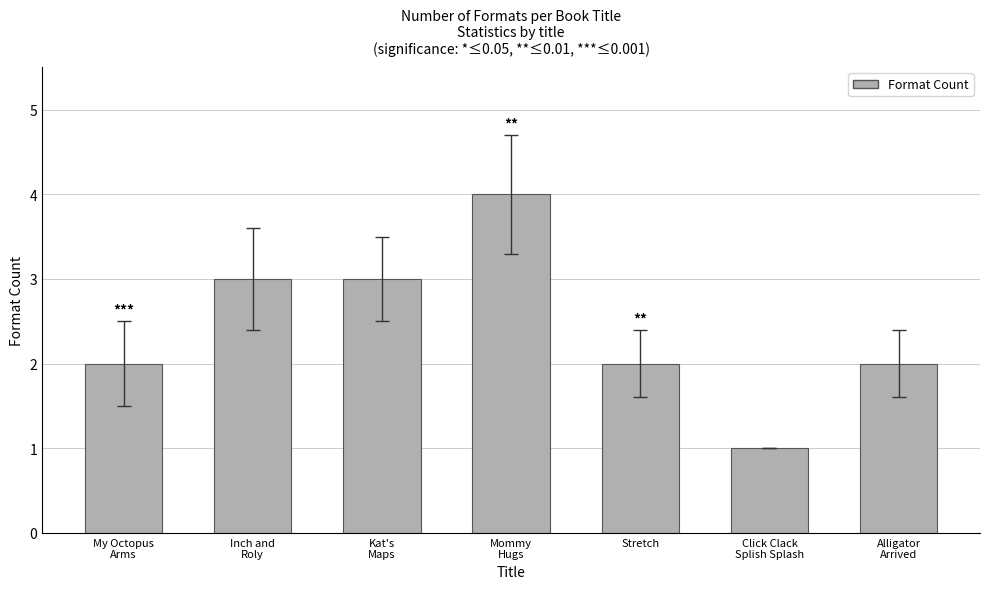

What is the difference between the maximum and minimum values?

3